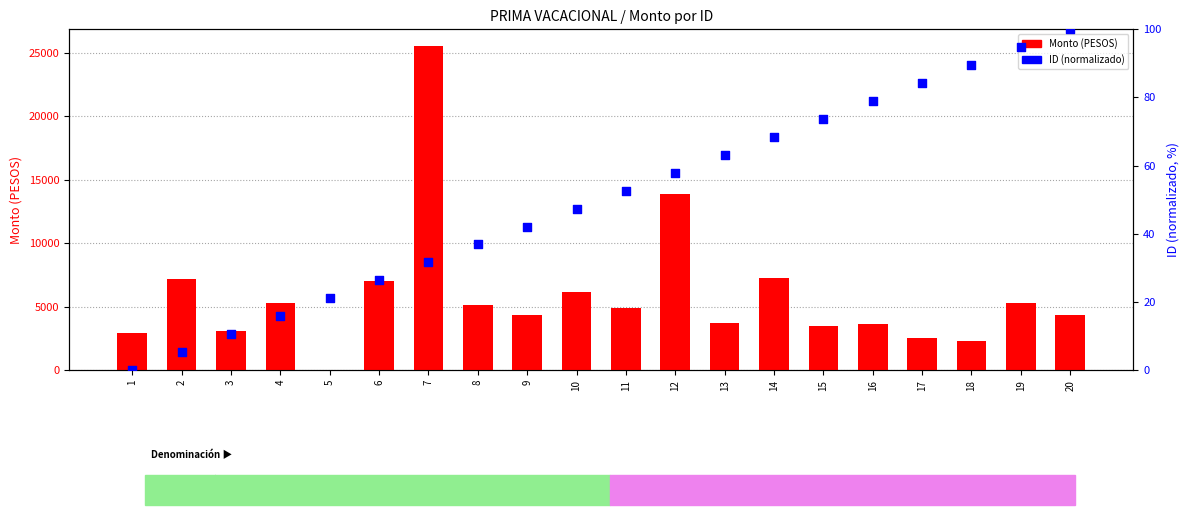

At which category is the sum across all series the highest?

7